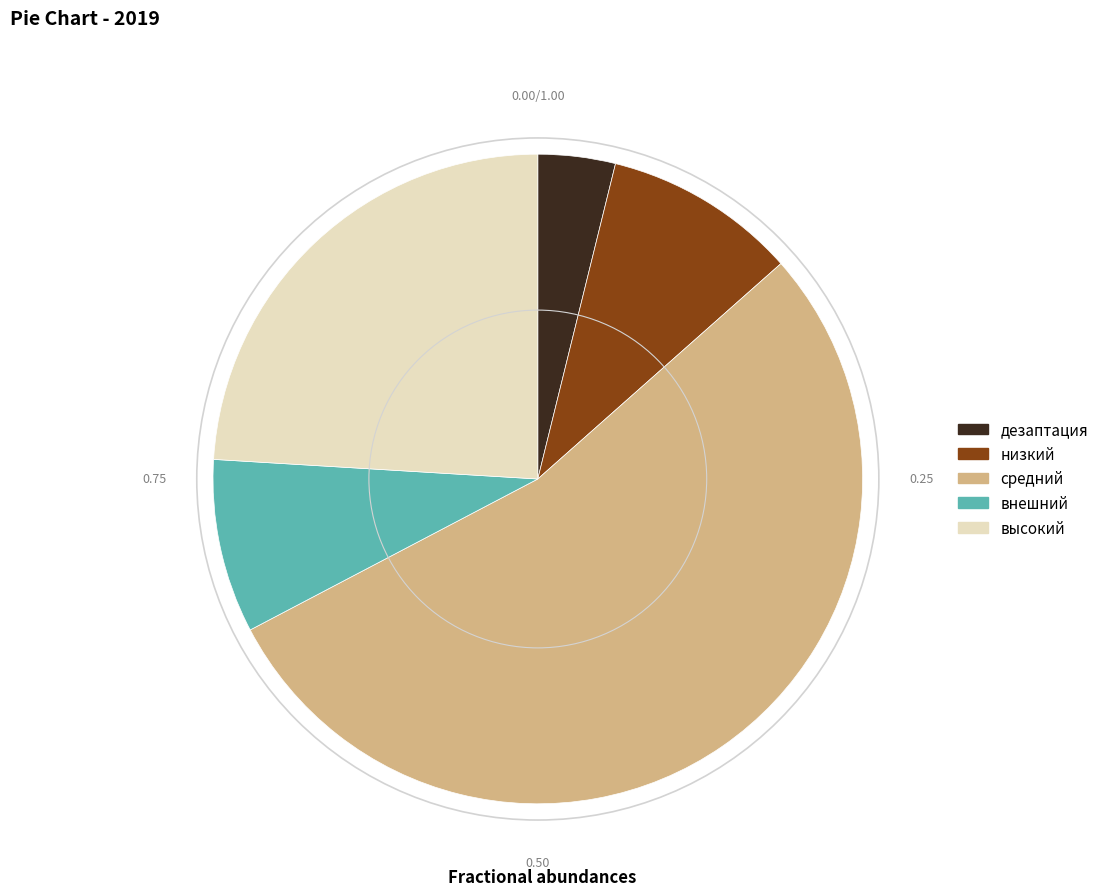

Rank the categories by value from highest to lowest.

средний, высокий, низкий, внешний, дезаптация